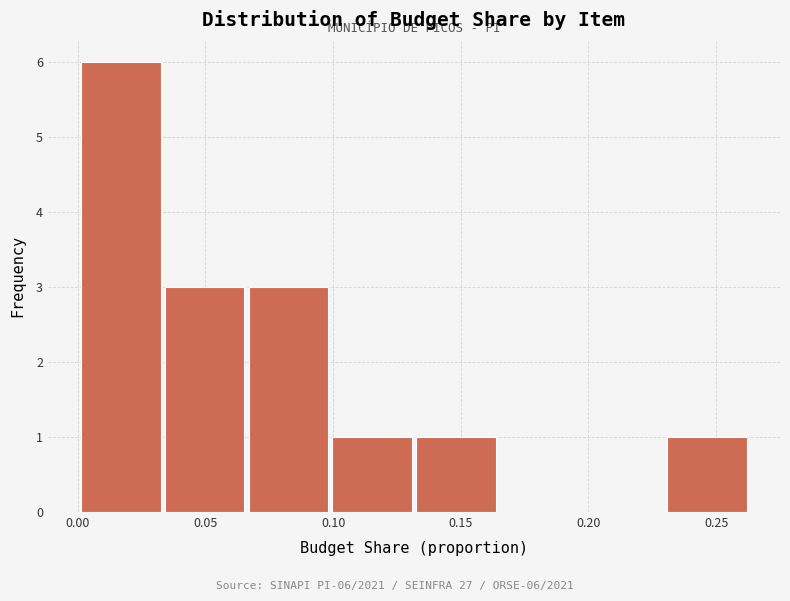

Over which range of the x-axis is the bar tallest?

0.000 to 0.035